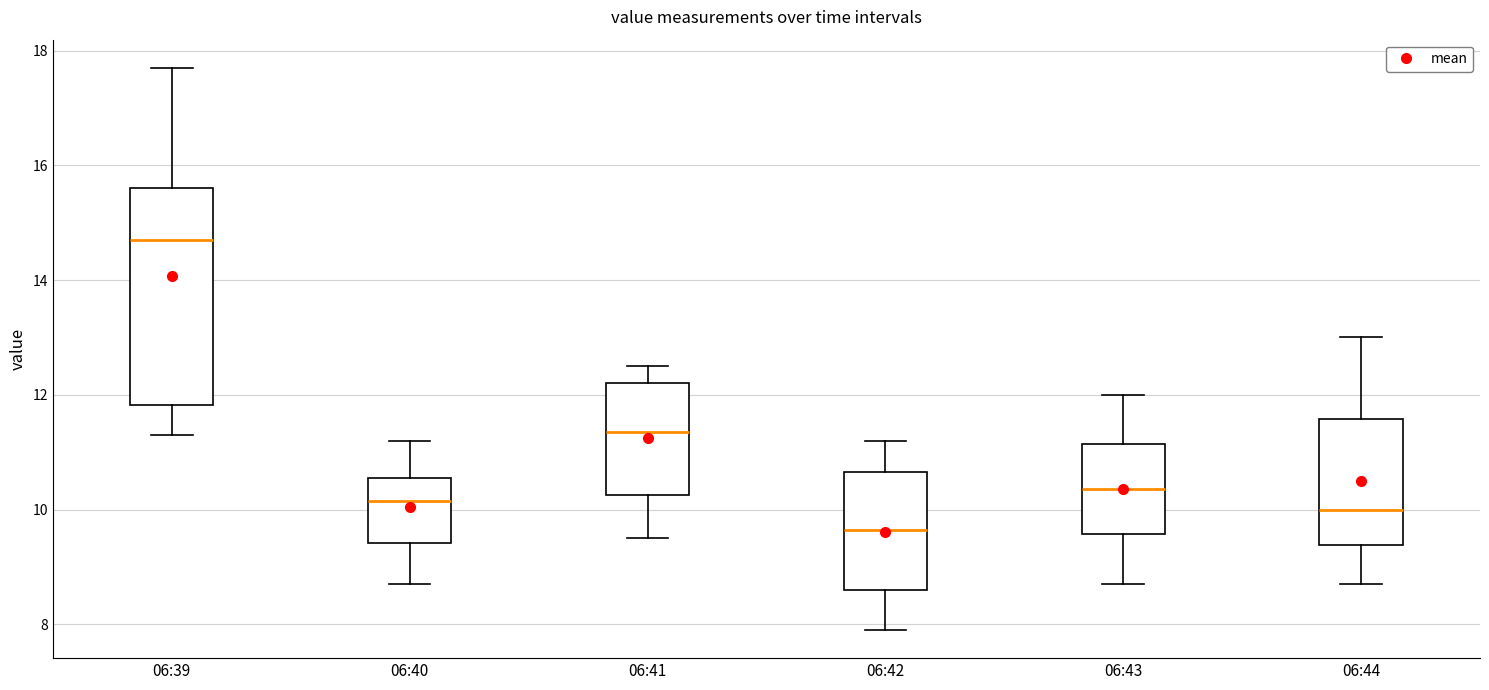

Reading left to right, read every box against the y-axis: the position of its median line, the range the box covers, and the ends of its whiskers. The values are not printed on the chart, so give them approximately, as read against the axis.

06:39: median 14.8, box 11.8 to 15.6, whiskers 11.4 to 17.8
06:40: median 10.2, box 9.4 to 10.6, whiskers 8.8 to 11.2
06:41: median 11.4, box 10.2 to 12.2, whiskers 9.6 to 12.6
06:42: median 9.6, box 8.6 to 10.6, whiskers 8.0 to 11.2
06:43: median 10.4, box 9.6 to 11.2, whiskers 8.8 to 12.0
06:44: median 10.0, box 9.4 to 11.6, whiskers 8.8 to 13.0